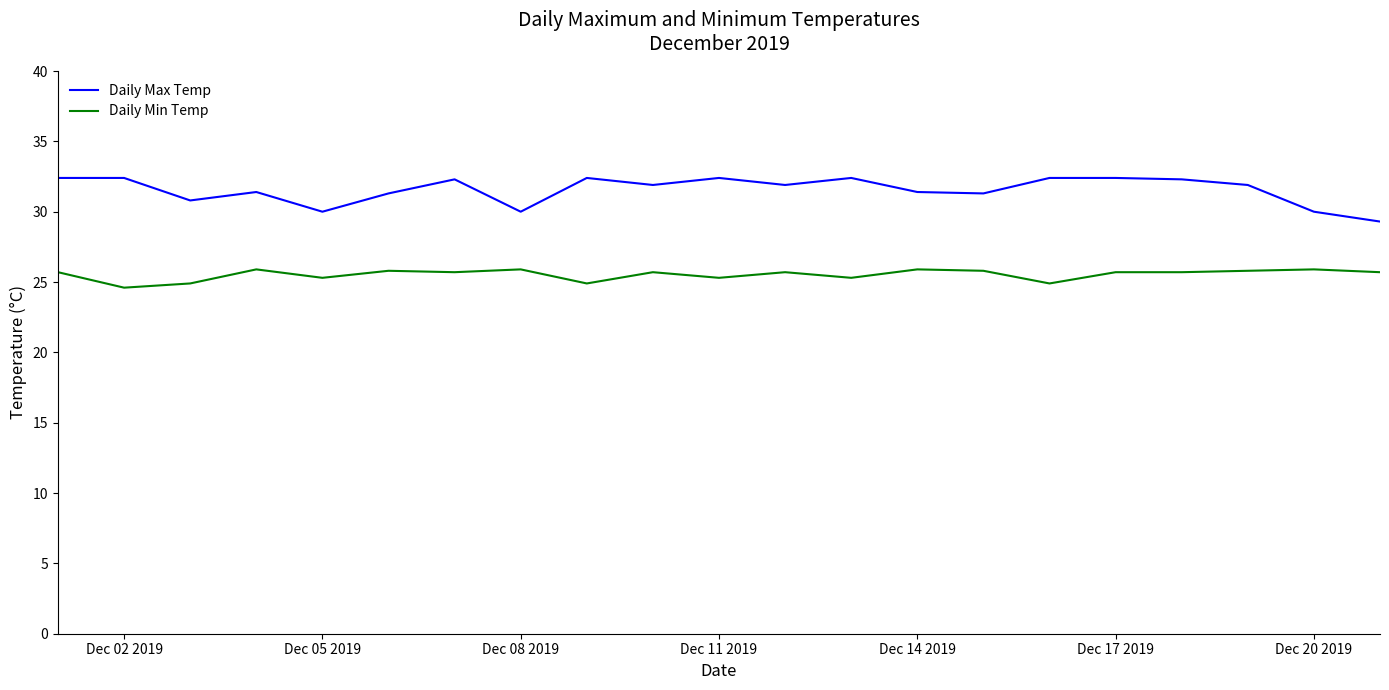

Rank the series by their maximum value, from highest to lowest.

Daily Max Temp, Daily Min Temp